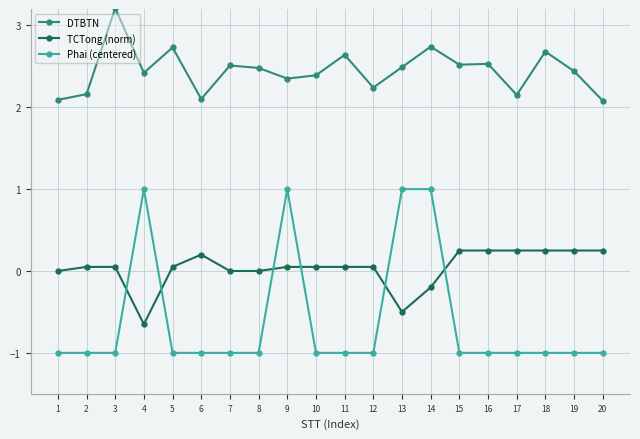

Which series changed the most between 2 and 3?

DTBTN